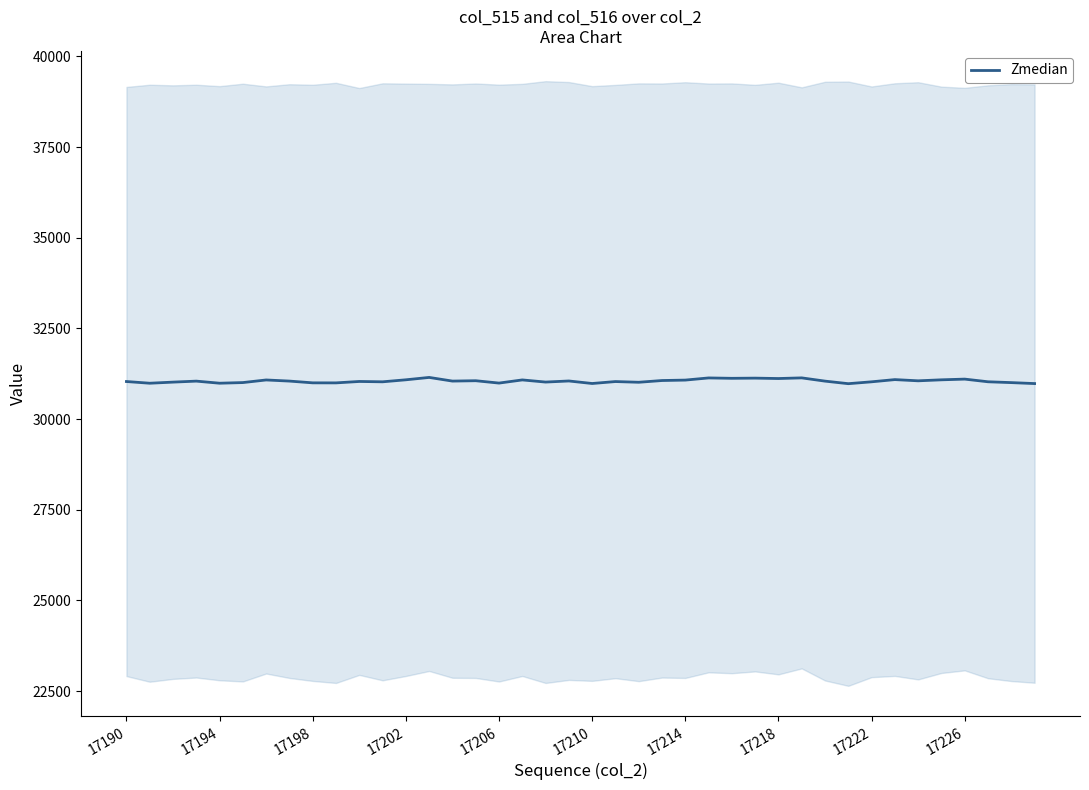

What is the maximum value for Zmedian?

31148.0